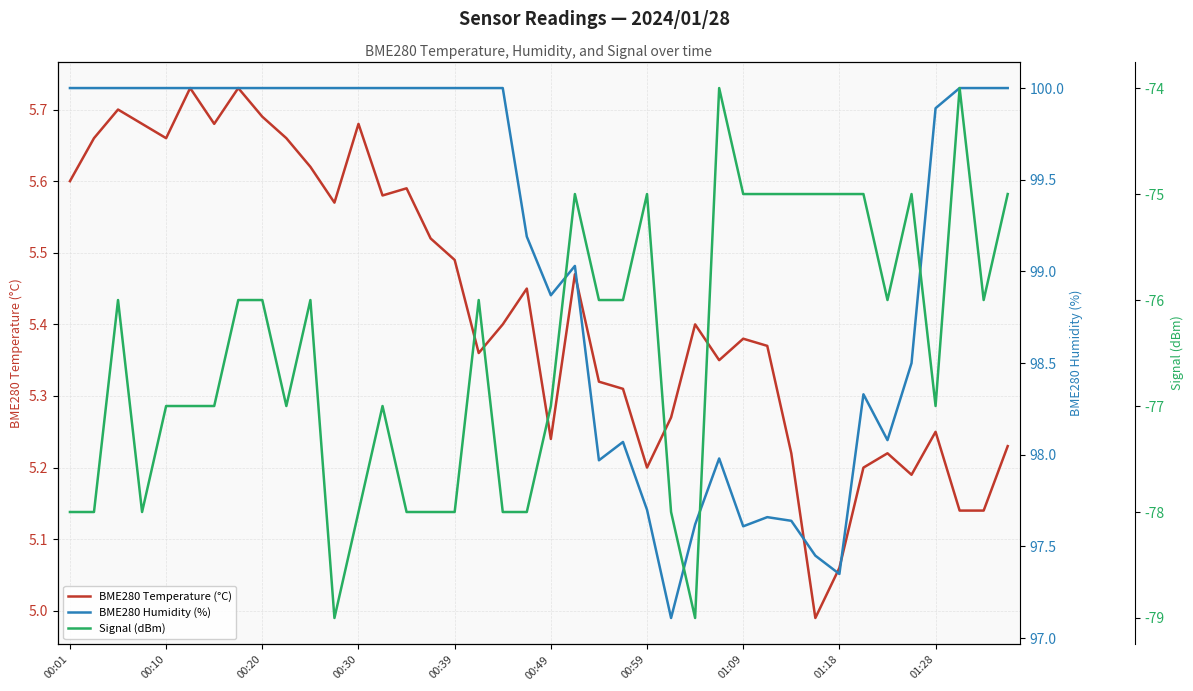

Is it true that BME280 Temperature (°C) equals 3.0 at 01:18?

False